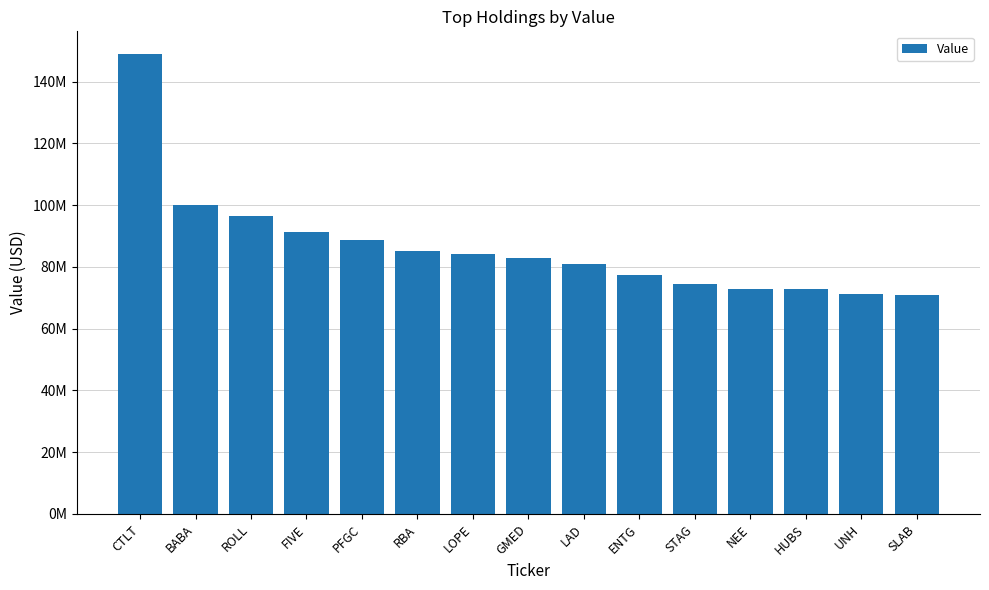

At which category does the chart reach its peak across all series?

CTLT